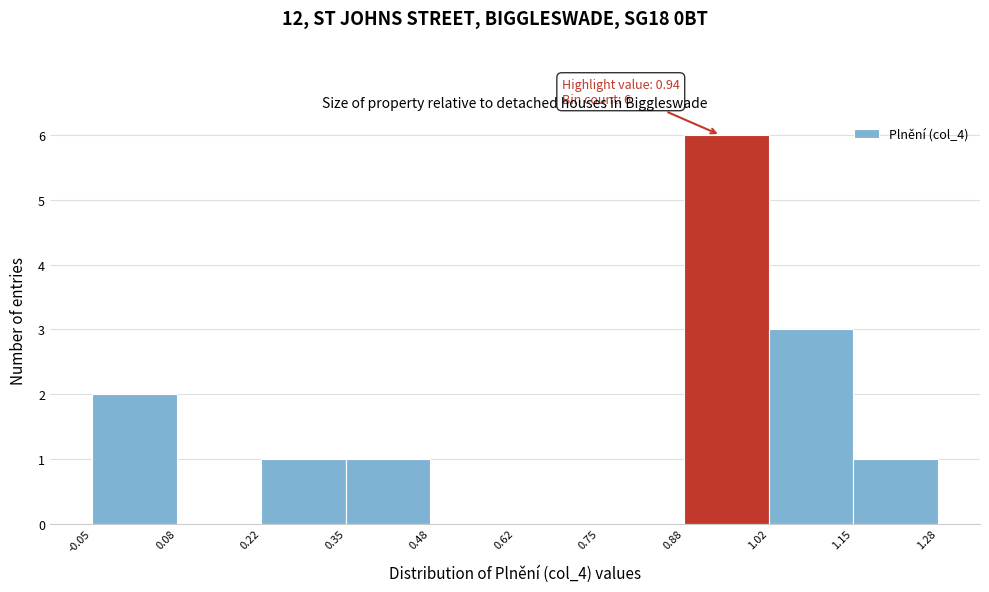

Which range on the x-axis has the tallest bar?

0.88 to 1.02